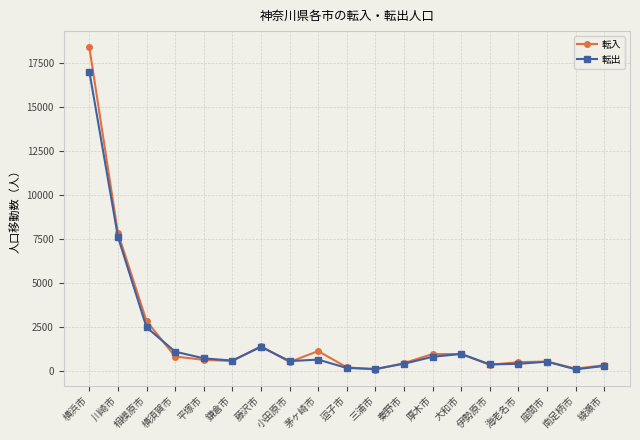

How many data points does each series have?

19